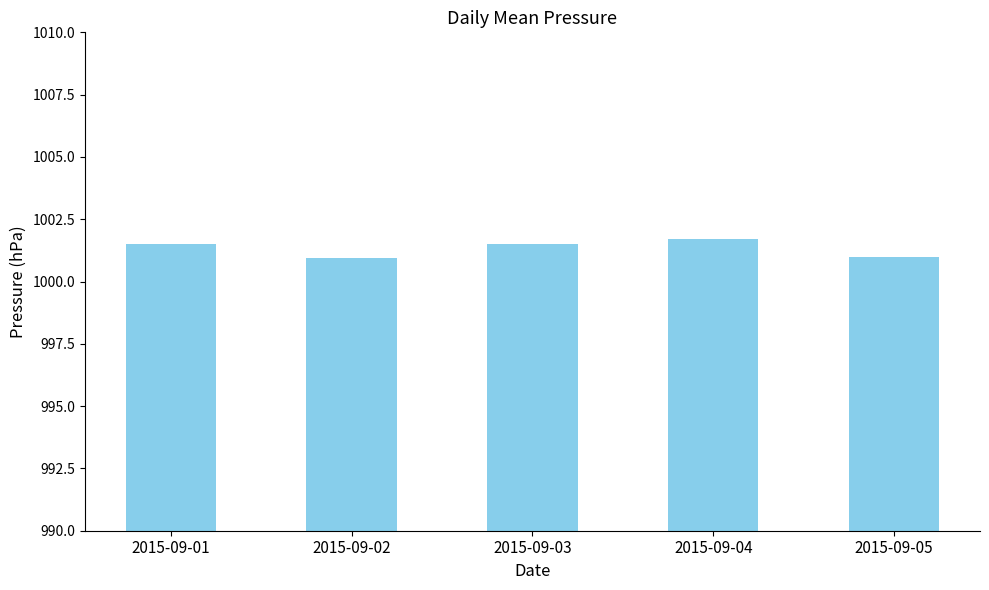

What is the maximum value shown in the chart?

1001.7